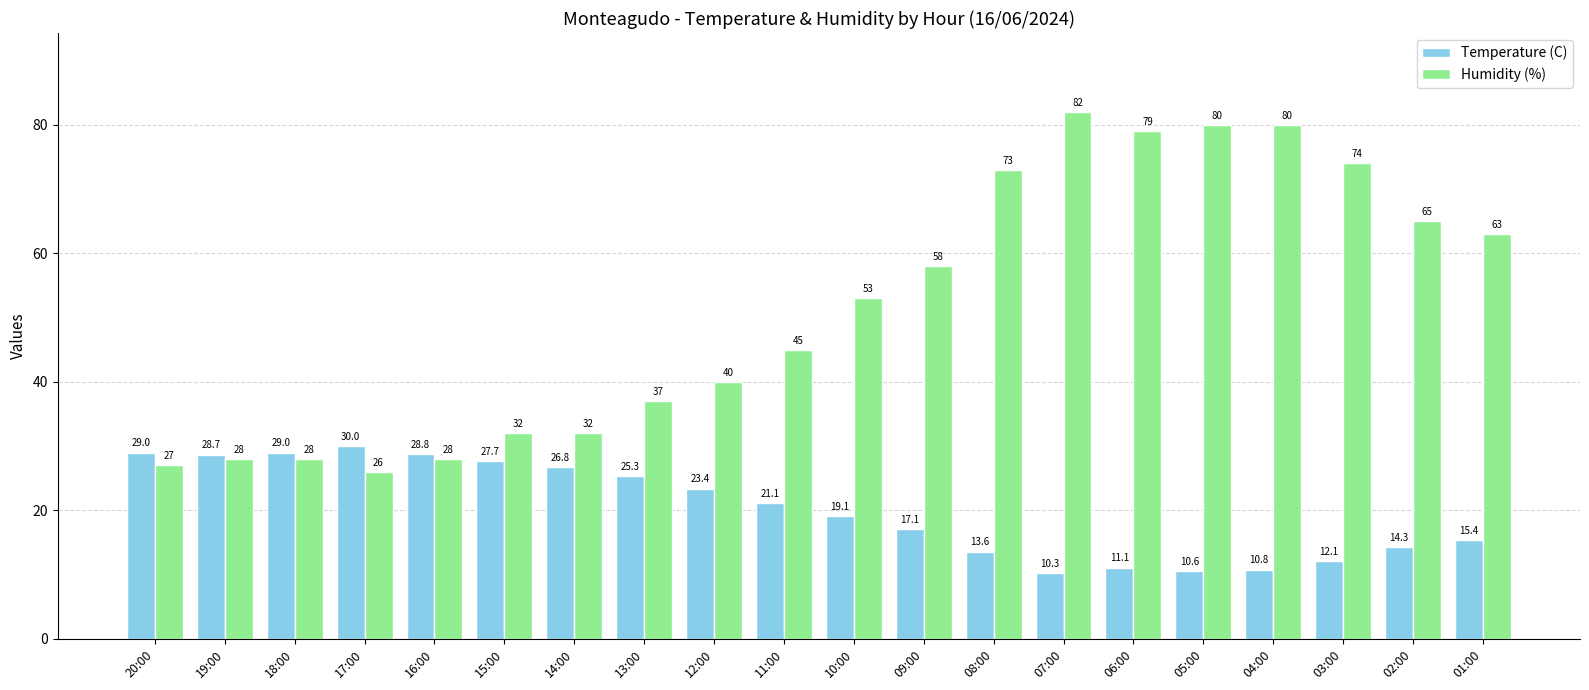

Reading left to right, list all the values displayed in this chart.

Temperature (C): 20:00=29.0	19:00=28.7	18:00=29.0	17:00=30.0	16:00=28.8	15:00=27.7	14:00=26.8	13:00=25.3	12:00=23.4	11:00=21.1	10:00=19.1	09:00=17.1	08:00=13.6	07:00=10.3	06:00=11.1	05:00=10.6	04:00=10.8	03:00=12.1	02:00=14.3	01:00=15.4
Humidity (%): 20:00=27.0	19:00=28.0	18:00=28.0	17:00=26.0	16:00=28.0	15:00=32.0	14:00=32.0	13:00=37.0	12:00=40.0	11:00=45.0	10:00=53.0	09:00=58.0	08:00=73.0	07:00=82.0	06:00=79.0	05:00=80.0	04:00=80.0	03:00=74.0	02:00=65.0	01:00=63.0